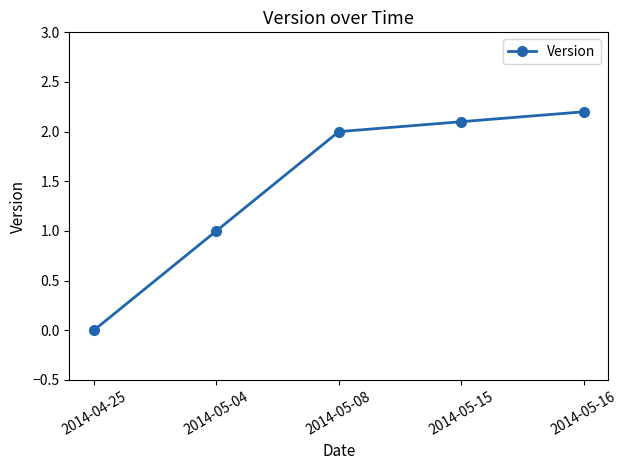

What is the average value?

1.5